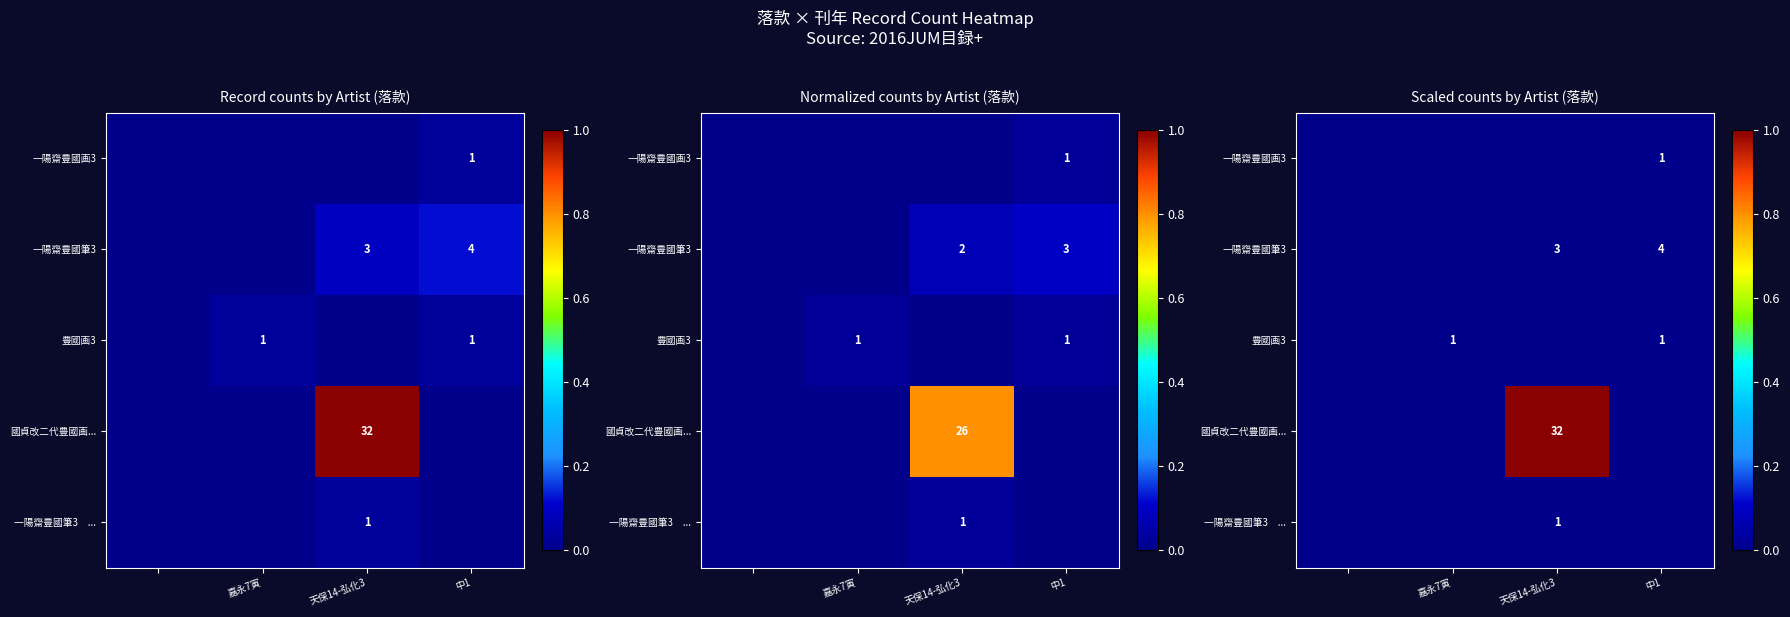

The 一陽齋豊國画3 series shows 0 at 嘉永7寅. True or false?

True